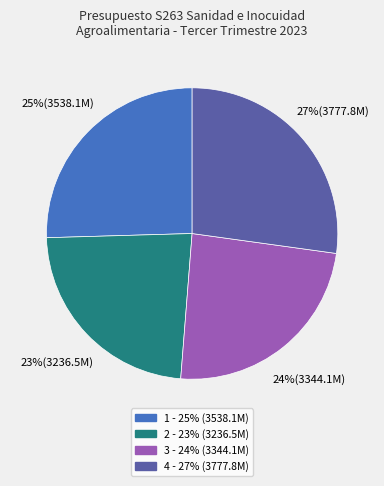

To the nearest percent, what is the difference between the largest and smallest slice percentages?

4%